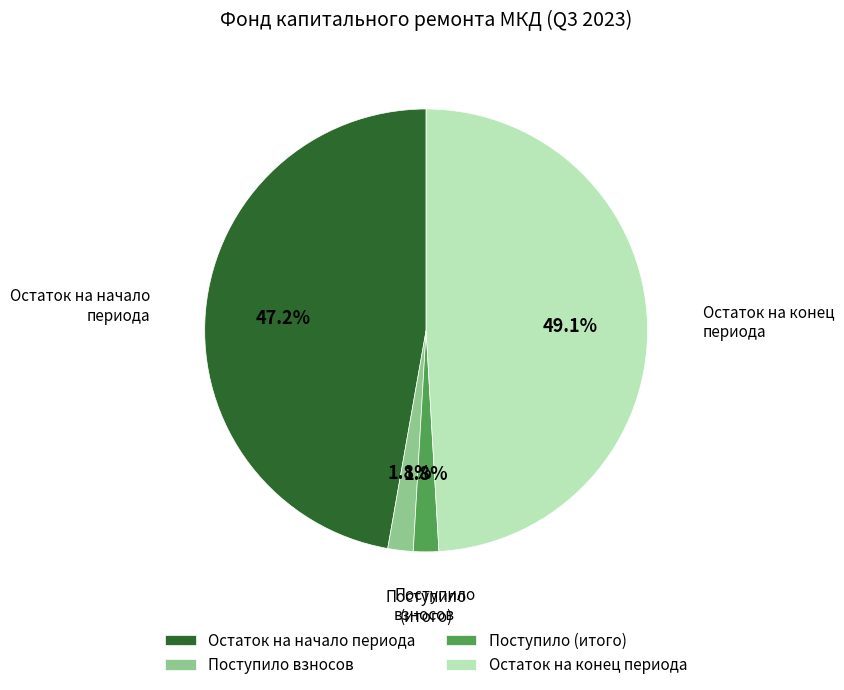

Does any single category account for the majority?

No